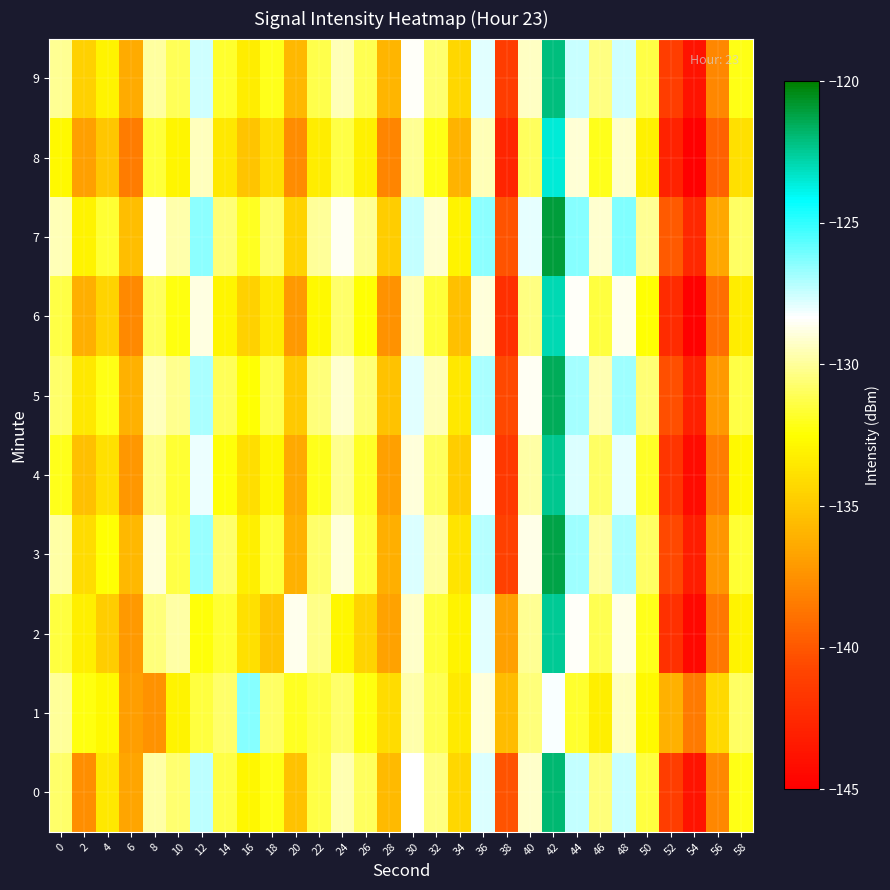

Which category has the lowest value across all series?

54